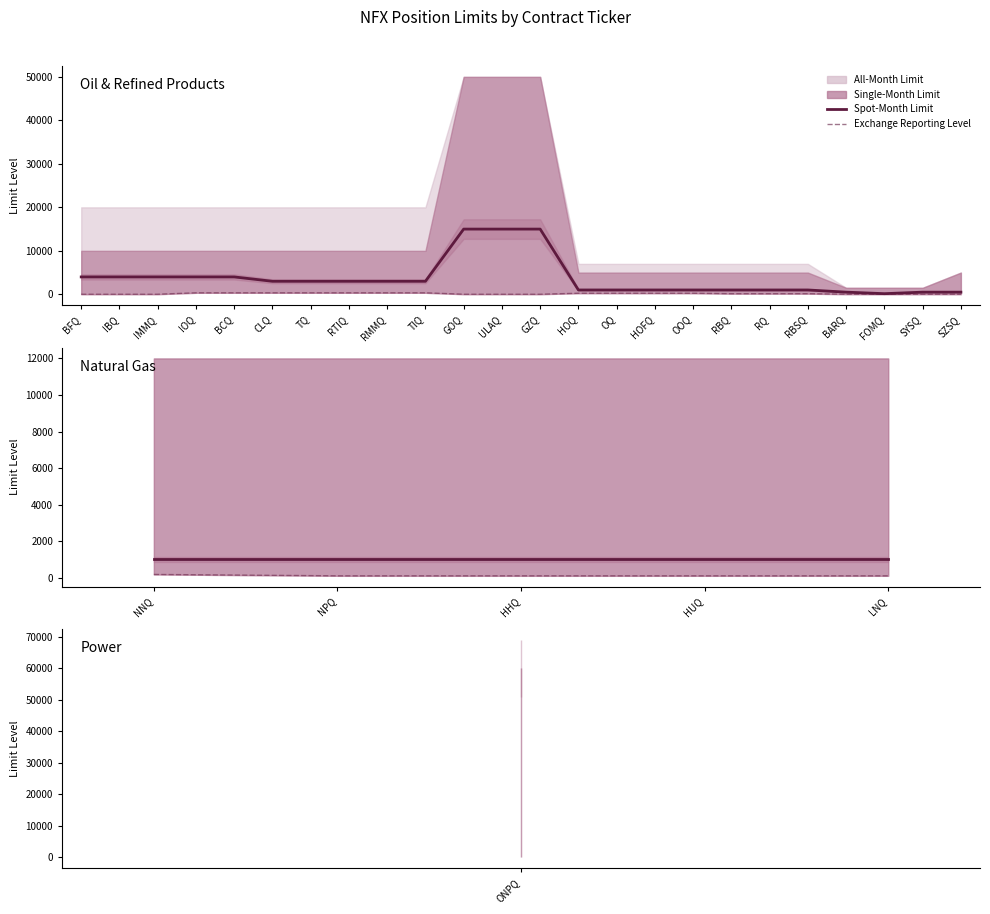

True or false: Exchange Reporting Level and Spot-Month Limit intersect in this chart.

False